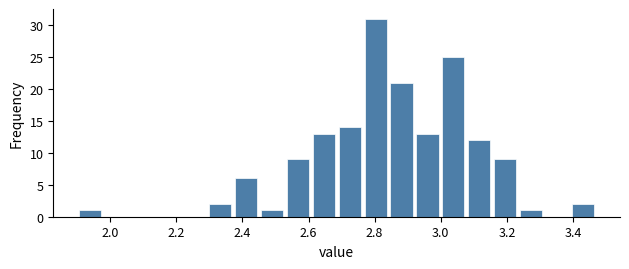

Read against the x-axis, roughly where is the centre of the tallest bar?

2.80